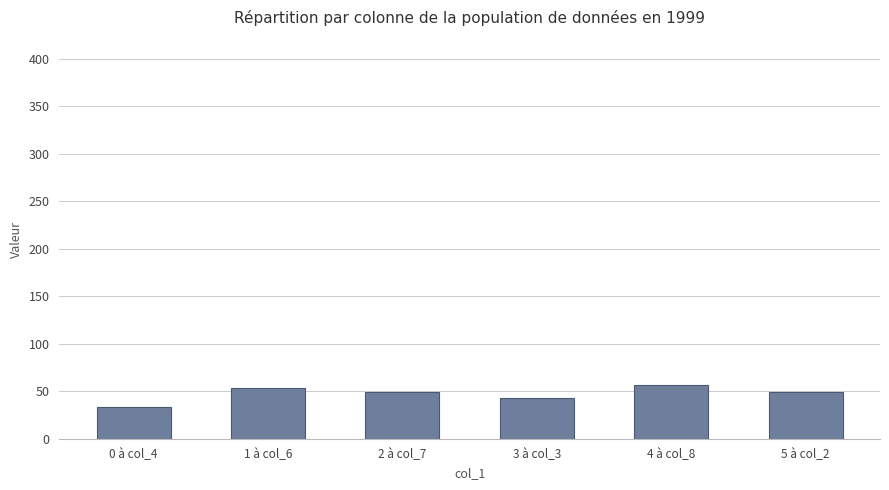

Count the number of categories in the chart.

6